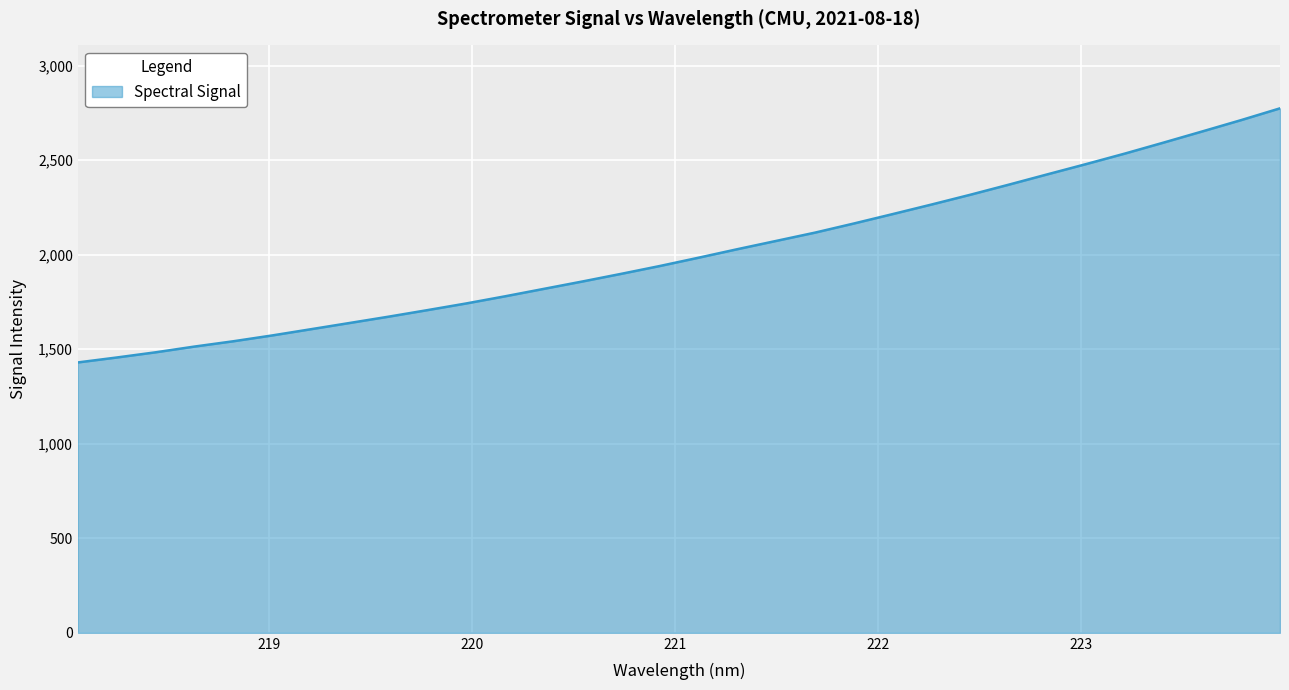

What is the minimum value shown in the chart?

1429.8